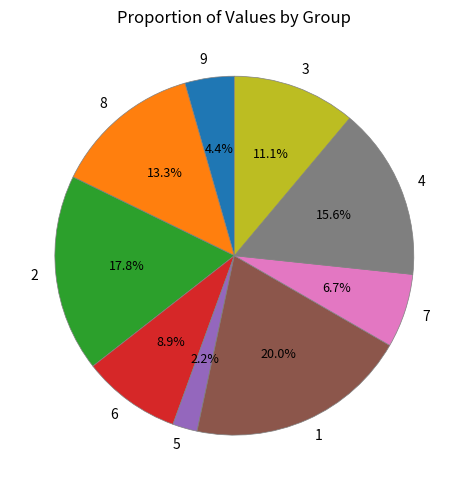

To the nearest percent, what is the difference between the largest and smallest slice percentages?

18%